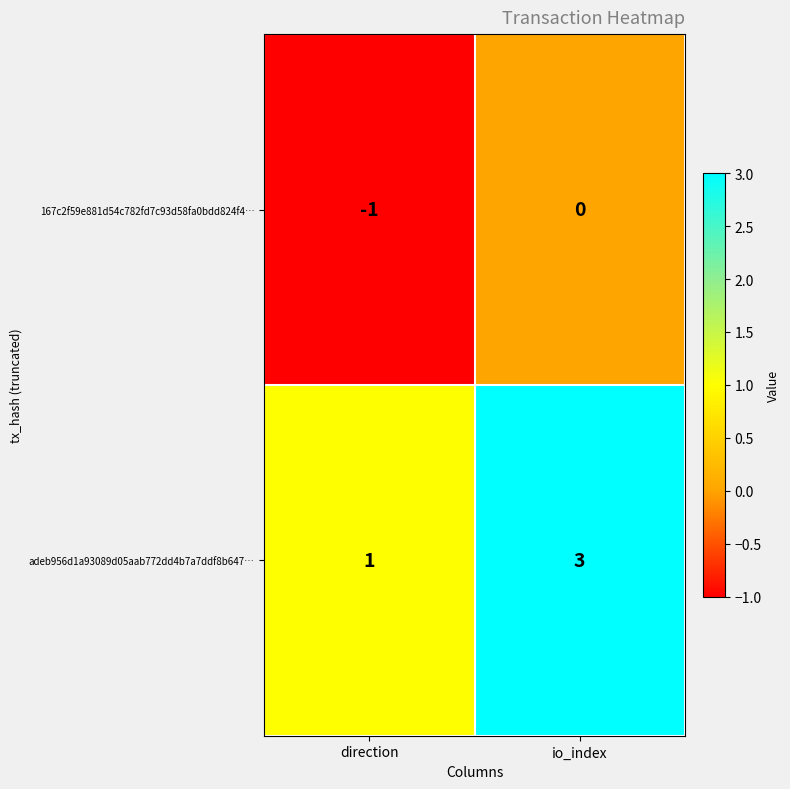

Reading left to right, transcribe all the data shown in this chart.

167c2f59e881d54c782fd7c93d58fa0bdd824f4…: -1	0
adeb956d1a93089d05aab772dd4b7a7ddf8b647…: 1	3